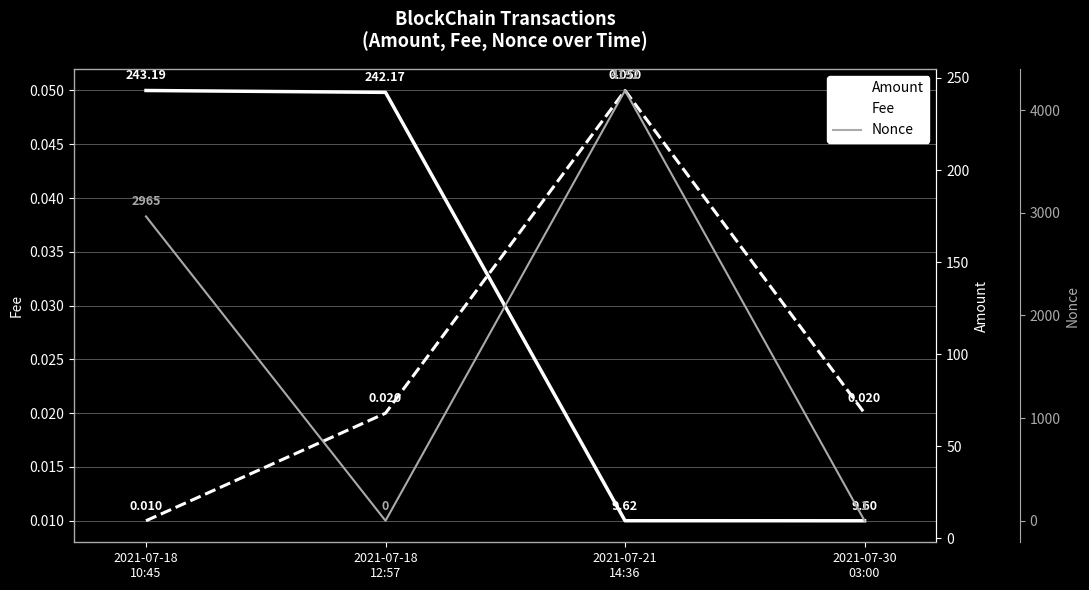

Does the chart display data point markers on the line(s)?

No